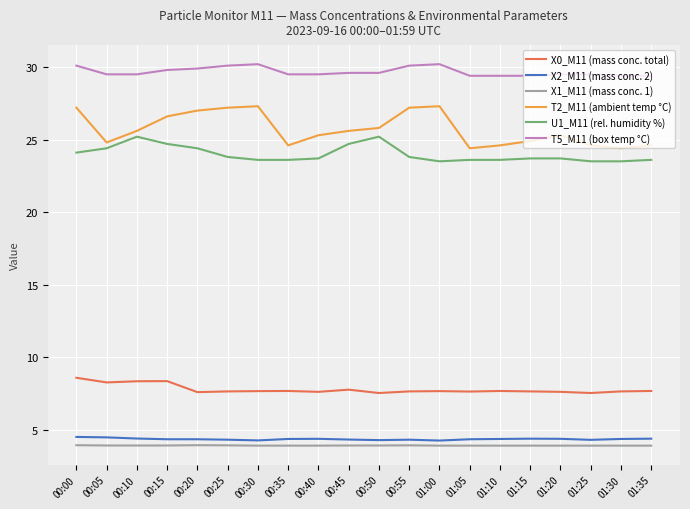

What is the difference between the maximum and second lowest values in the T2_M11 (ambient temp °C) series?

2.9